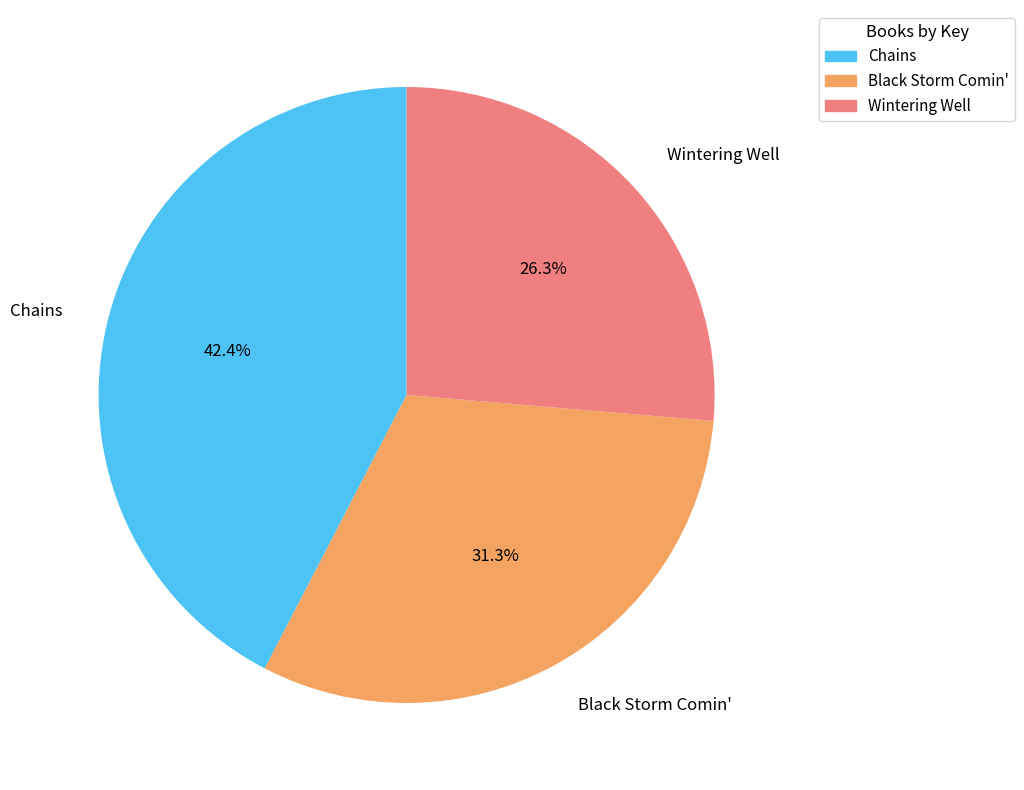

To the nearest percent, what percentage of the pie is Wintering Well?

26%